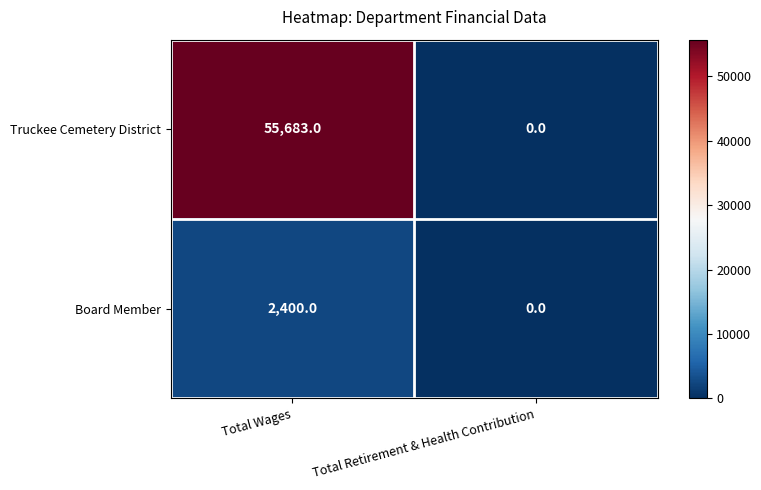

What is the difference between the Truckee Cemetery District values at Total Retirement & Health Contribution and Total Wages?

55683